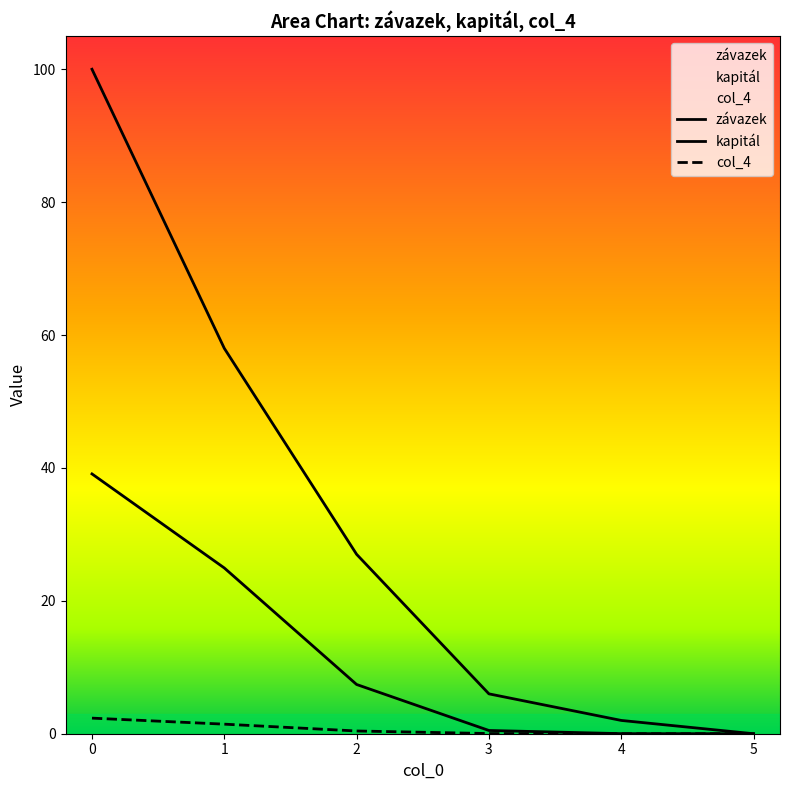

What is the value of the kapitál point at the 4th from the left?

0.5